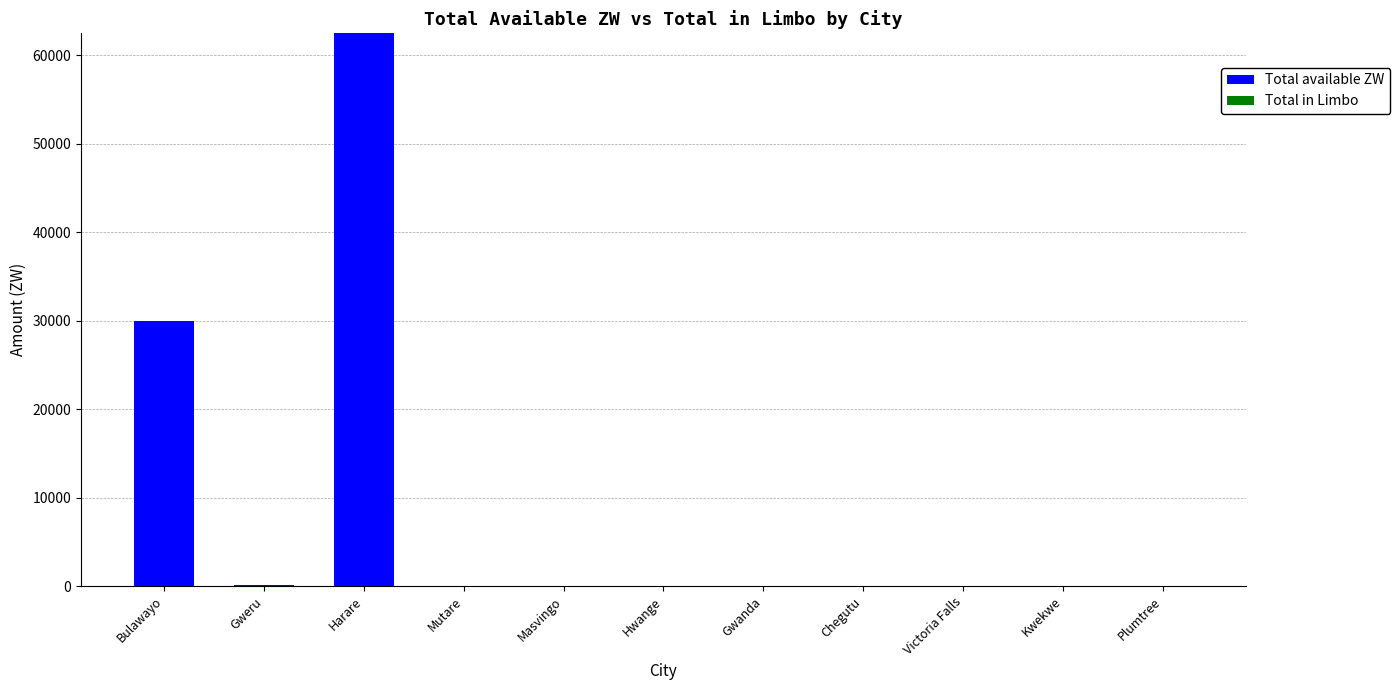

Where is the data nearest to the value 31245?

Bulawayo